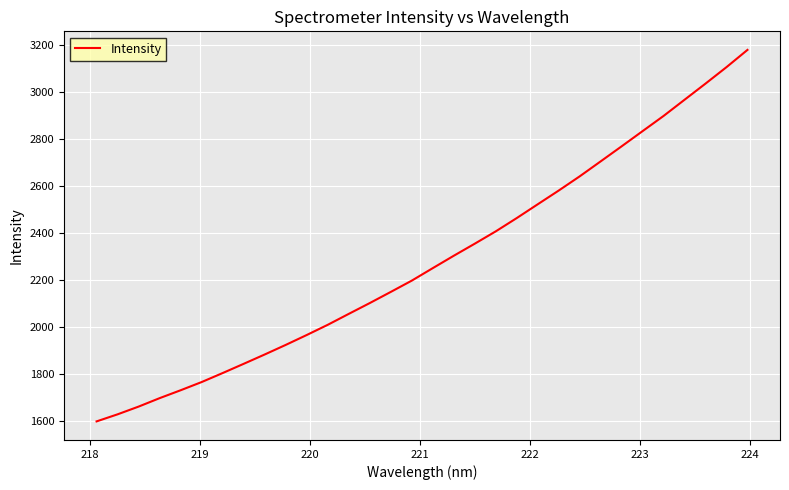

Does the chart have visible grid lines?

Yes